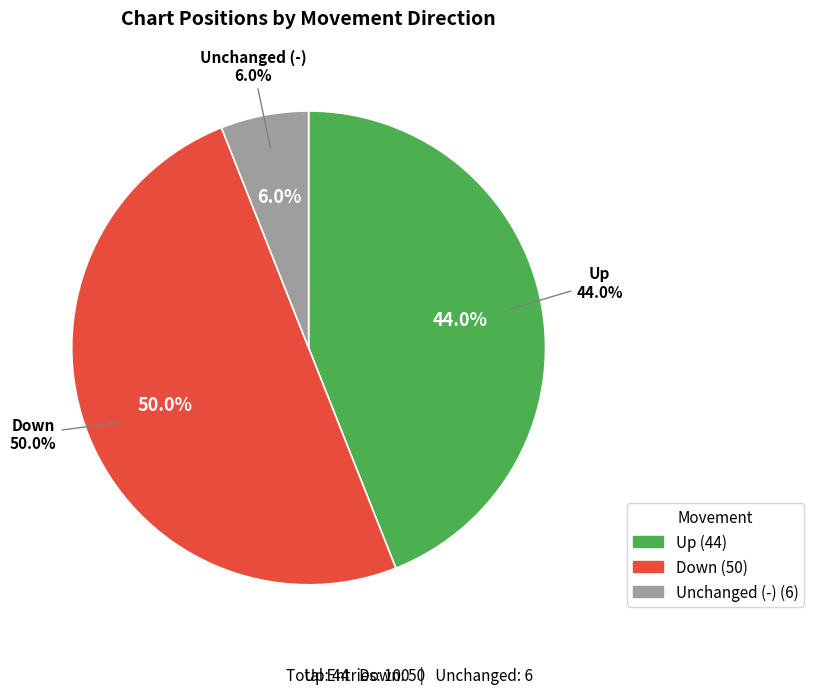

Is - the majority of the pie?

No